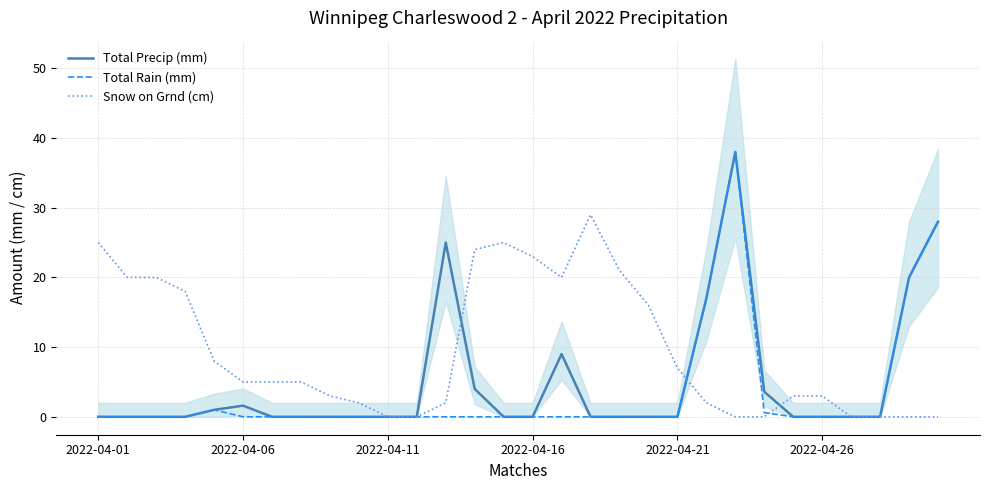

What is the maximum value for Total Precip (mm)?

38.0